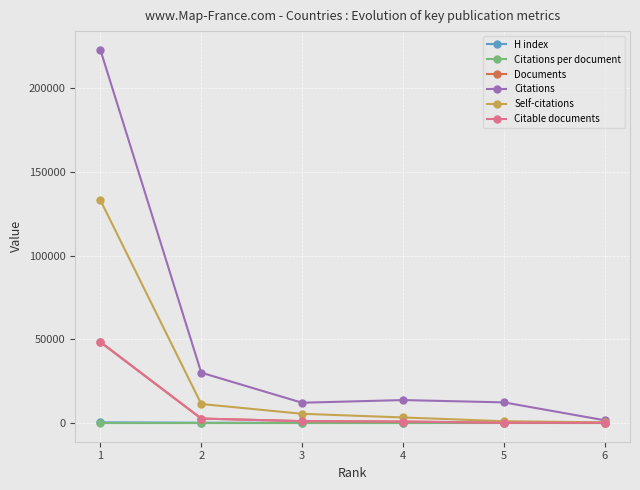

Read the Documents value at 2.

2692.0